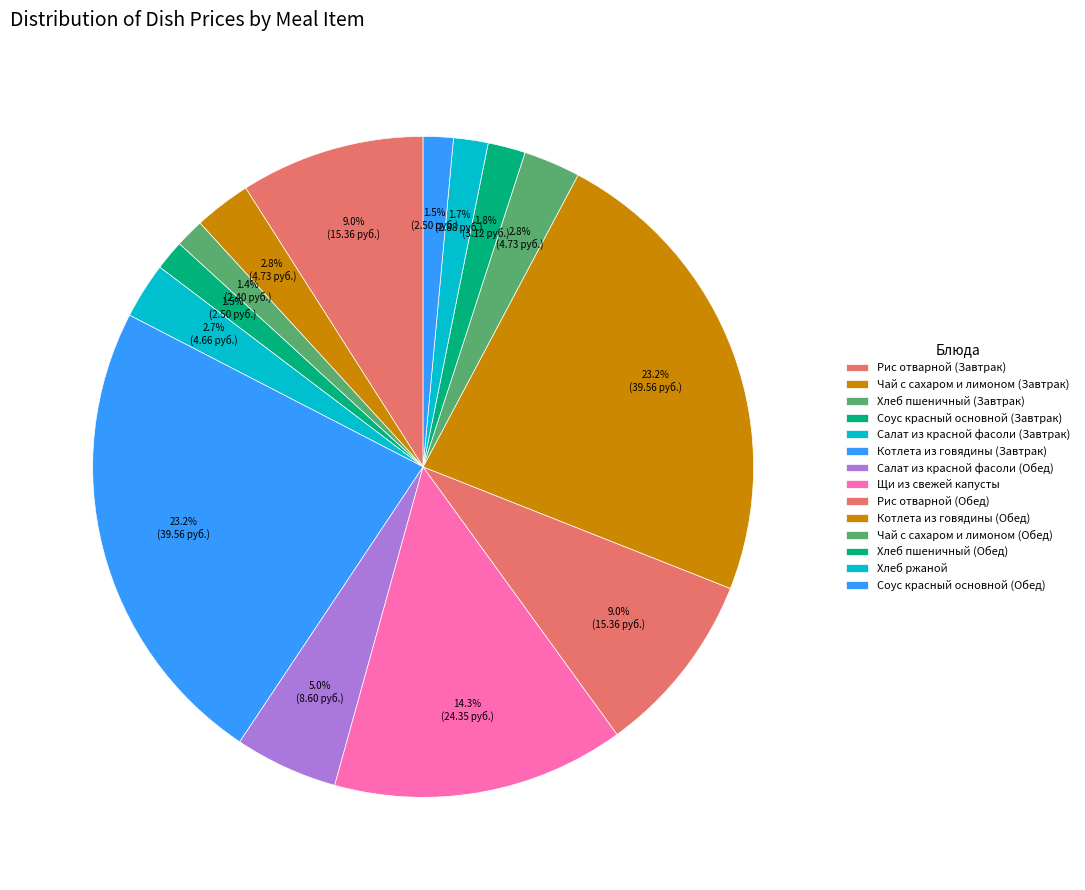

Which slice is the smallest?

Хлеб пшеничный (Завтрак)